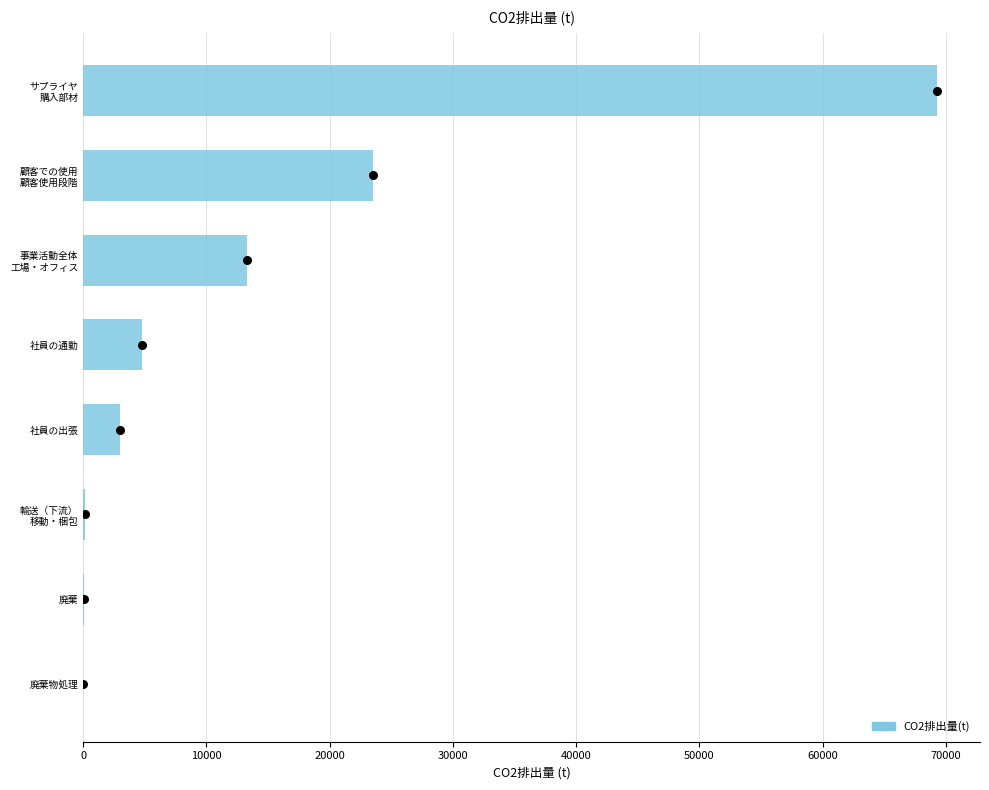

Between 輸送（下流） 移動・梱包 and 事業活動全体 工場・オフィス, which is larger?

事業活動全体 工場・オフィス